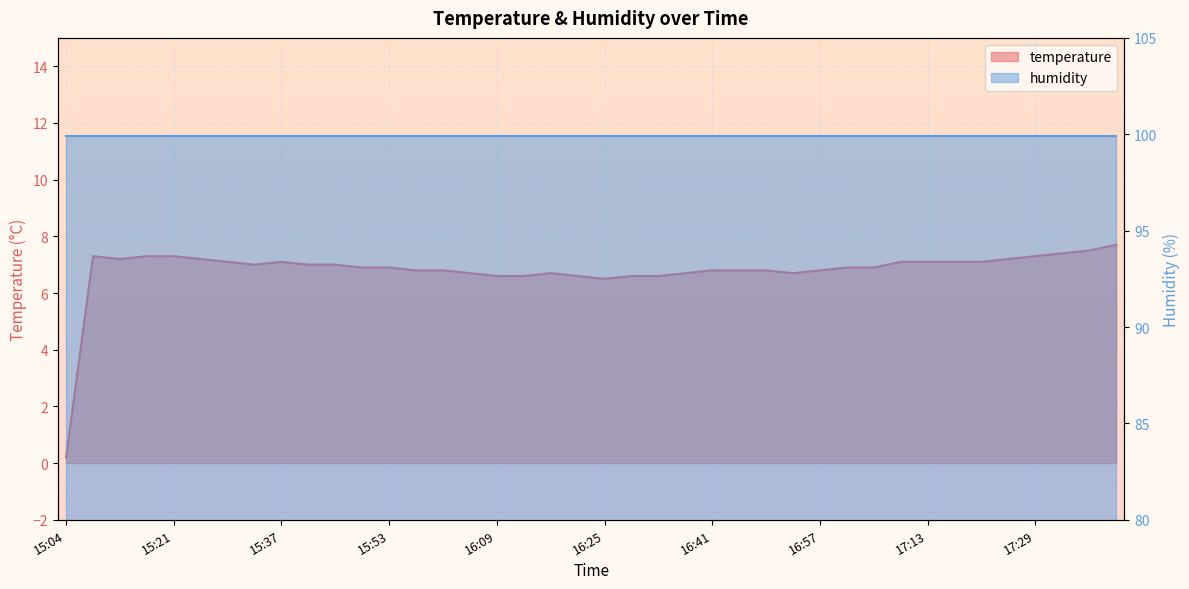

Count the number of categories in the chart.

40